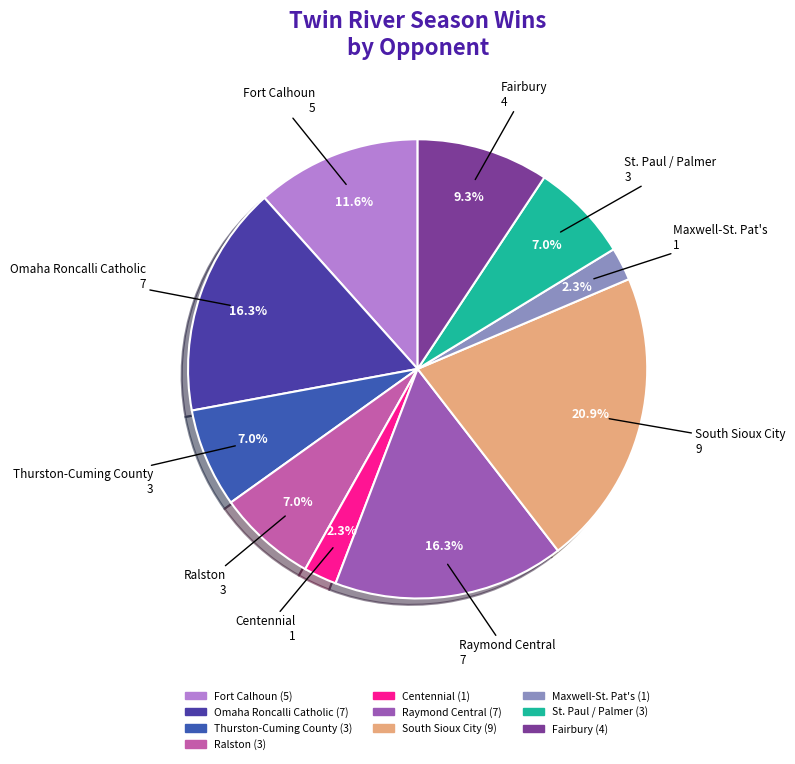

How many segments does this pie chart have?

10